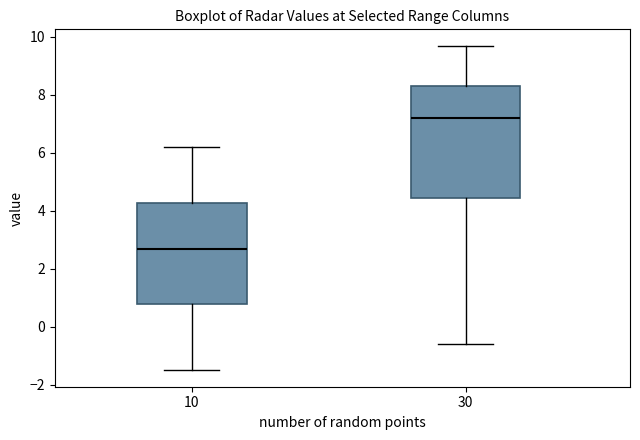

Reading left to right, read every box against the y-axis: the position of its median line, the range the box covers, and the ends of its whiskers. The values are not printed on the chart, so give them approximately, as read against the axis.

10: median 2.8, box 0.8 to 4.2, whiskers -1.4 to 6.2
30: median 7.2, box 4.4 to 8.4, whiskers -0.6 to 9.8